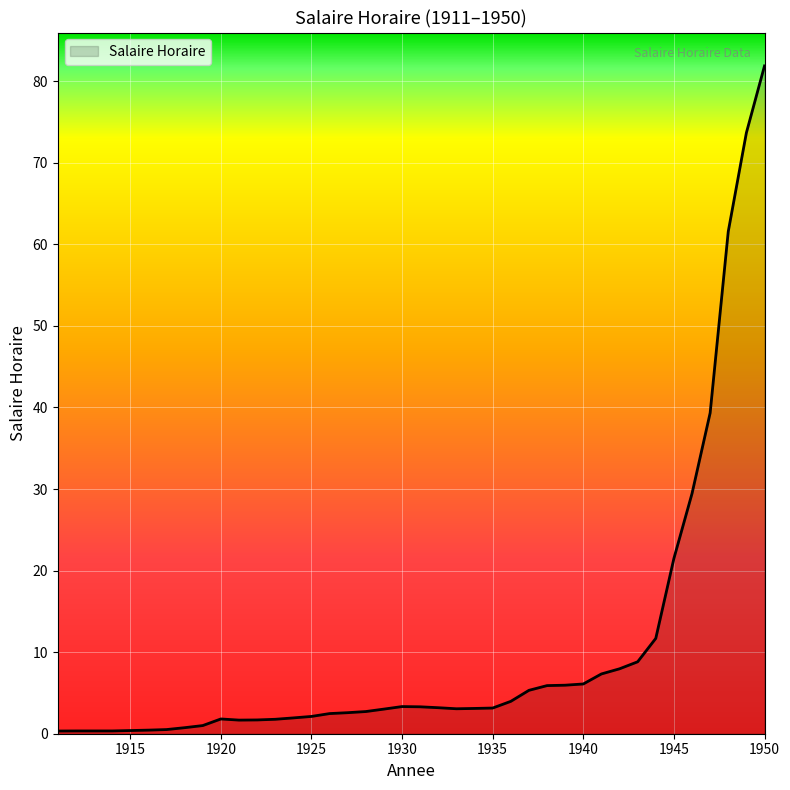

What is the greatest value displayed?

81.9